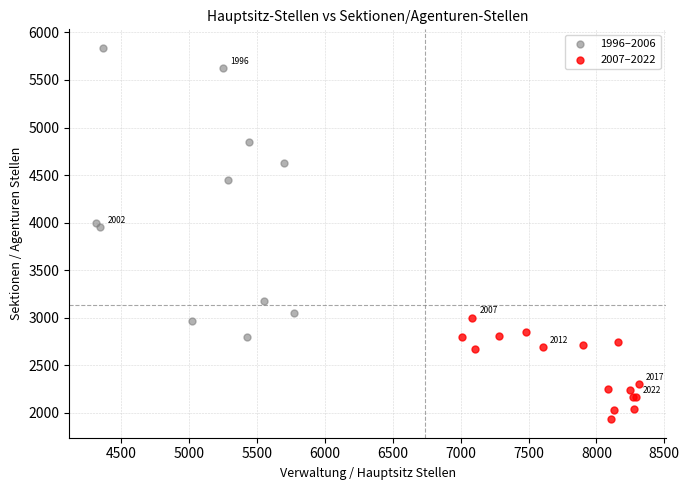

What are all the series names shown in the legend?

1996–2006, 2007–2022